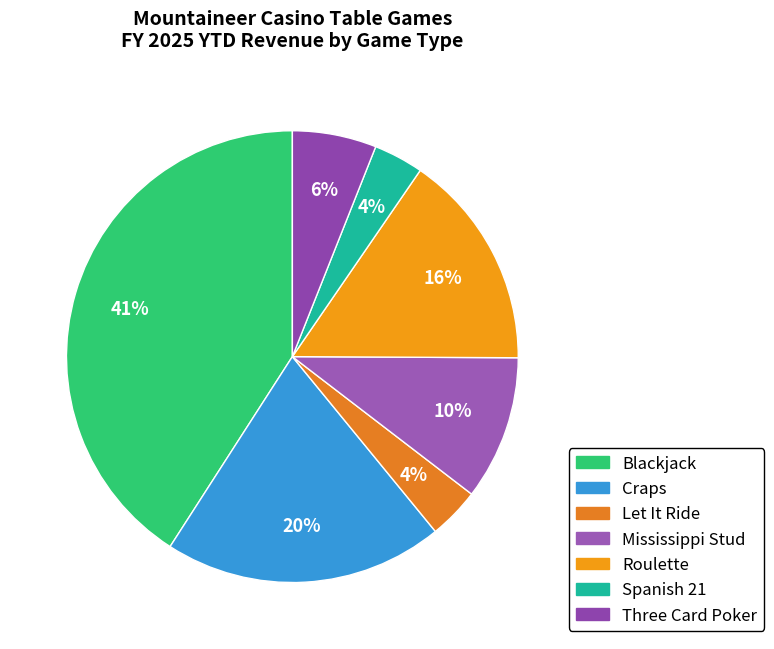

Count the number of slices in the pie.

7